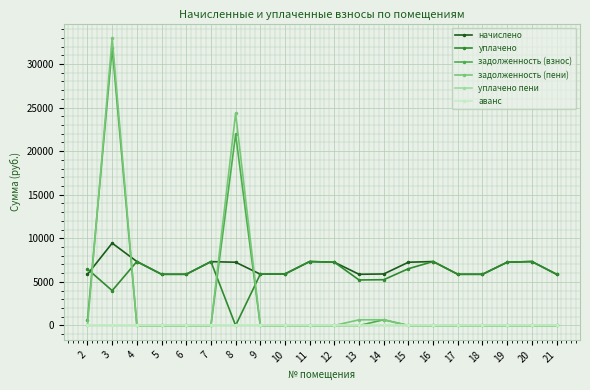

What is the highest value of the начислено series?

9446.4